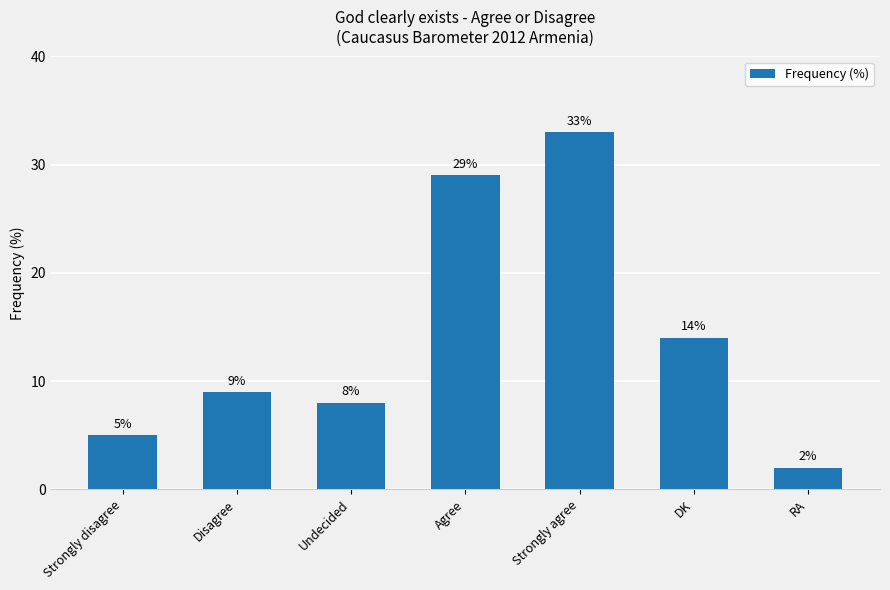

How many bars are there in total?

7